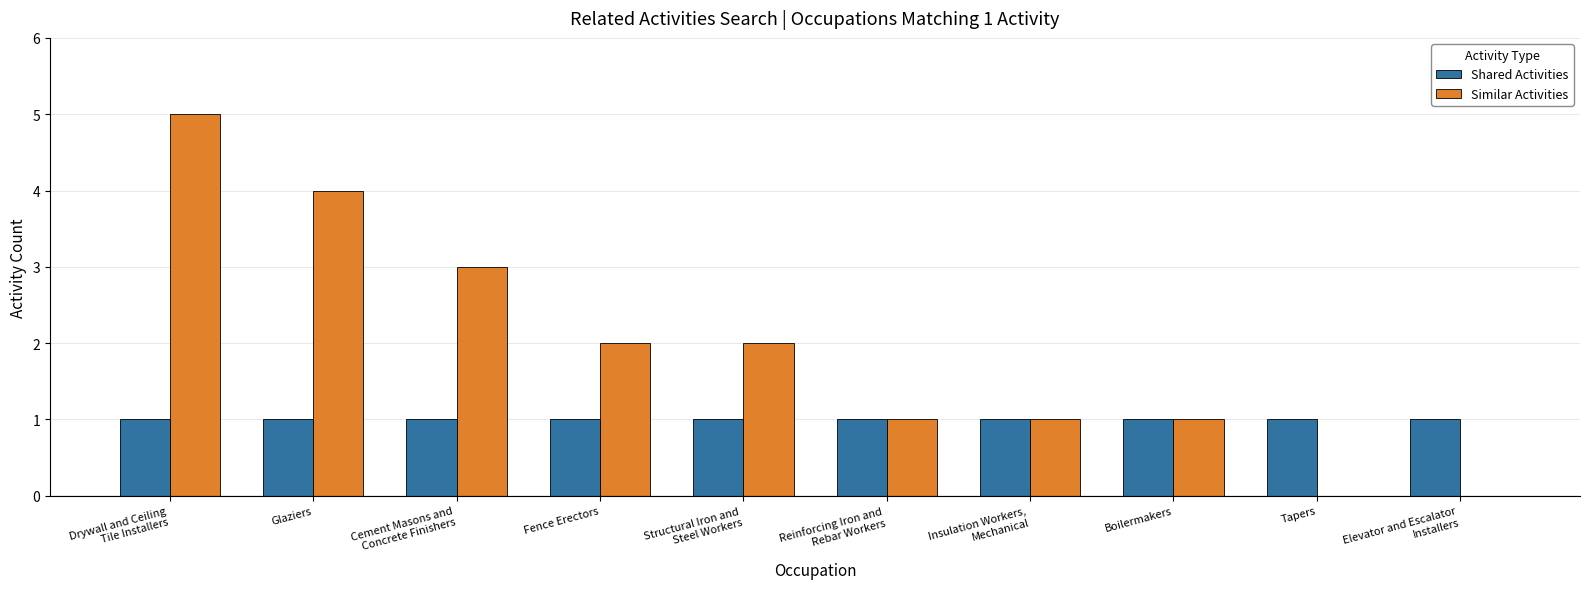

What is the total value across all series at Elevator and Escalator
Installers?

1